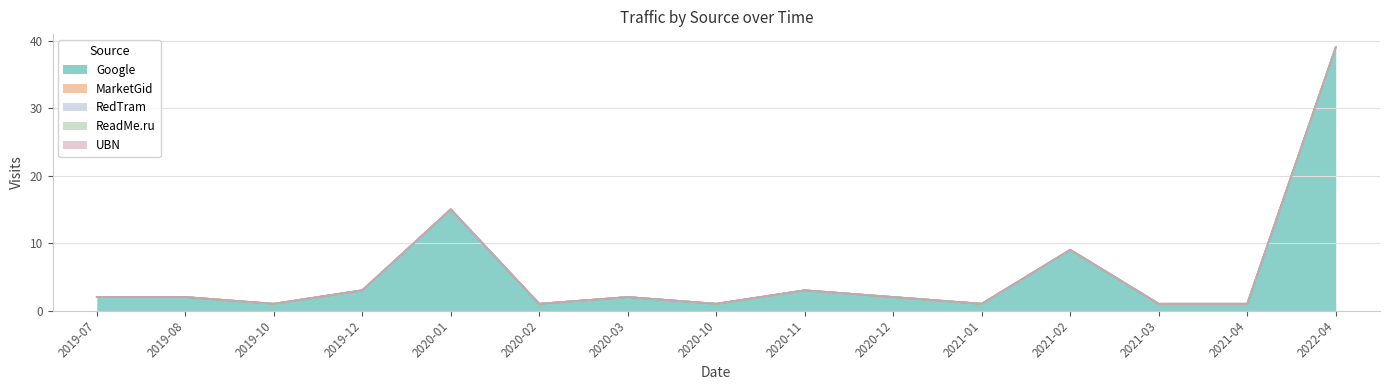

True or false: ReadMe.ru has more than 1 points higher than both neighbors.

False